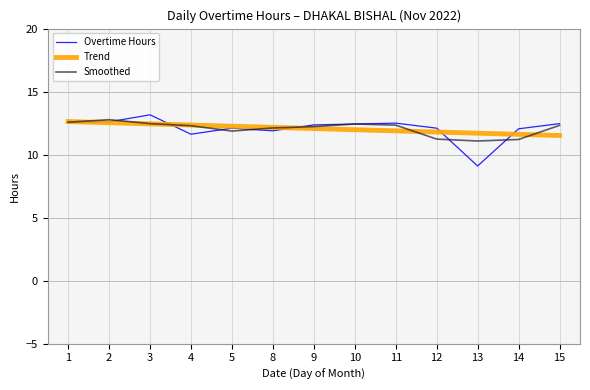

Which series has the widest spread of values?

Overtime Hours